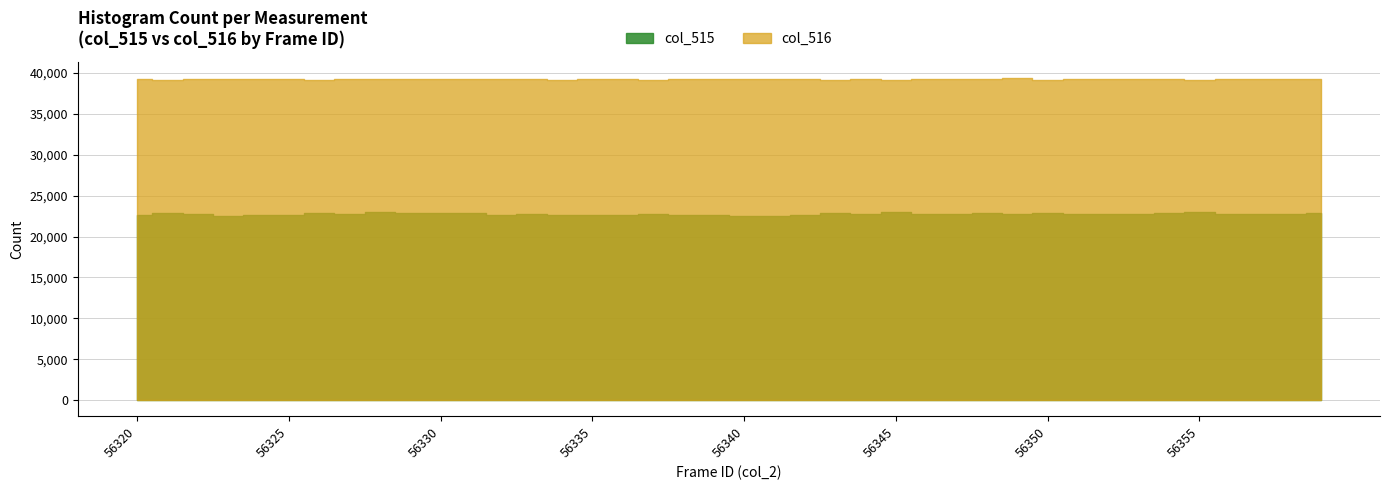

Where is the first local minimum for col_516?

56321